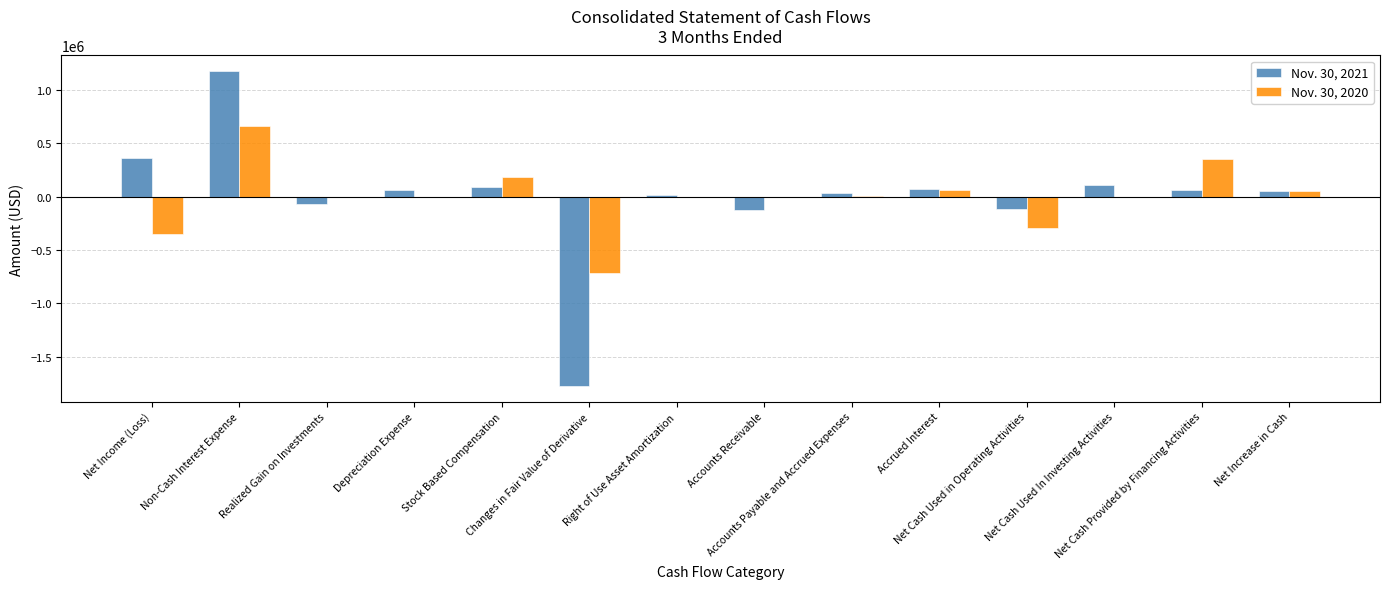

What is the greatest value displayed?

1177103